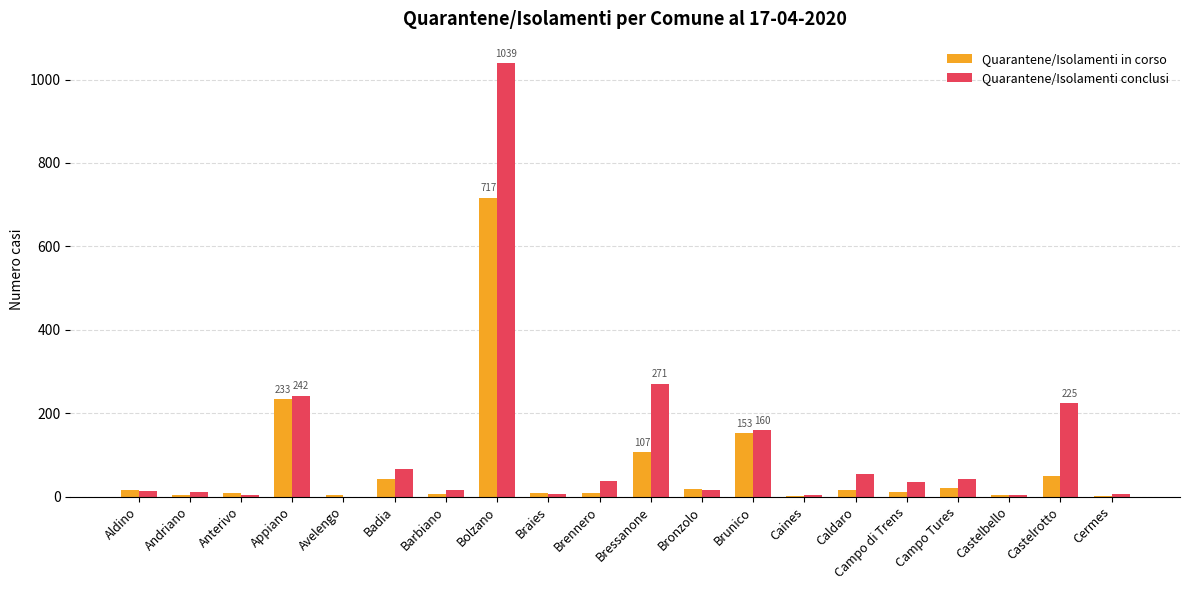

At which label does Quarantene/Isolamenti conclusi reach its peak?

Bolzano